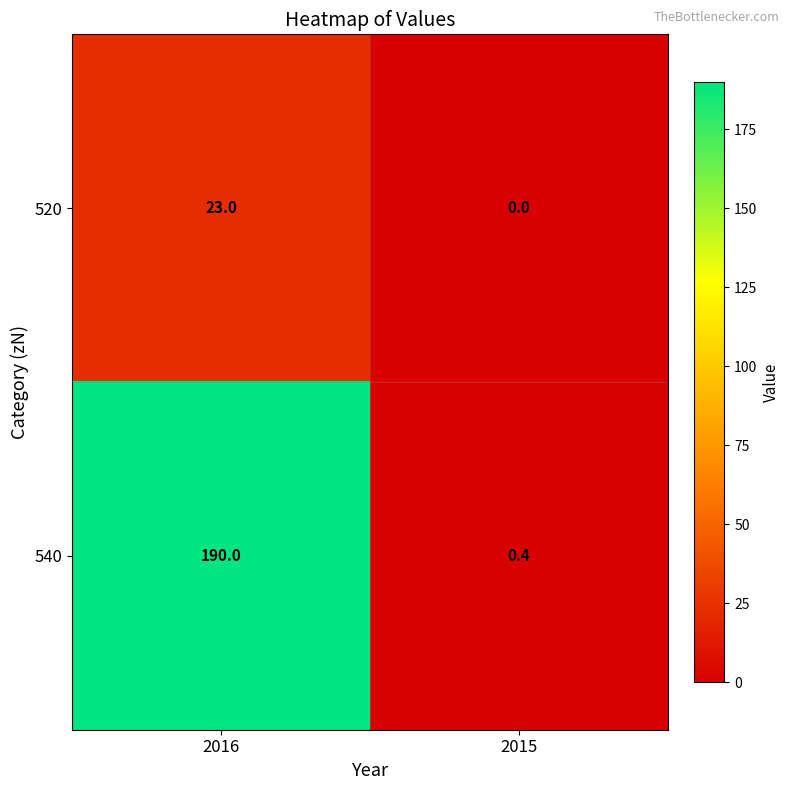

How many distinct data groups are displayed?

2